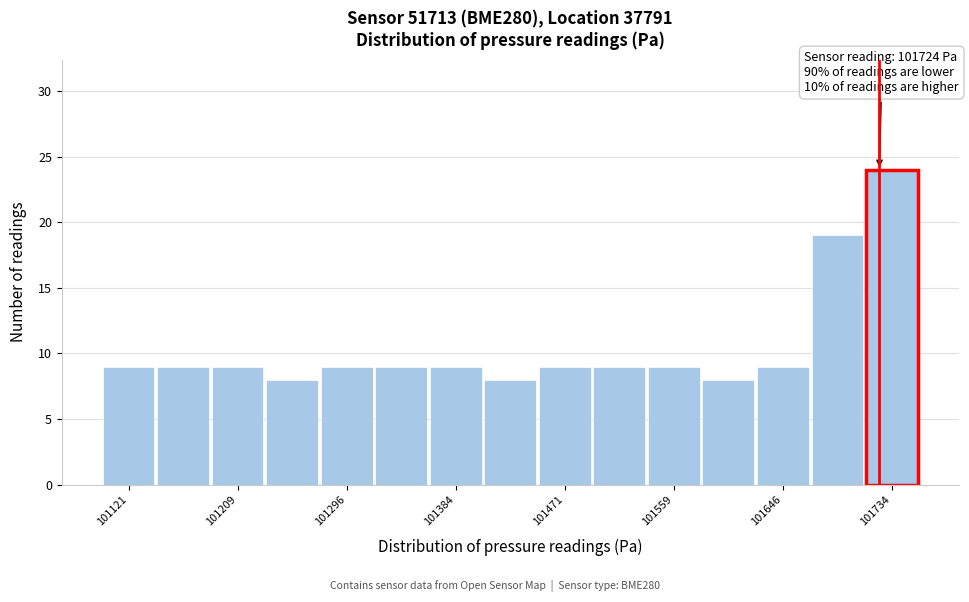

Over which range of the x-axis is the bar tallest?

101710 to 101760